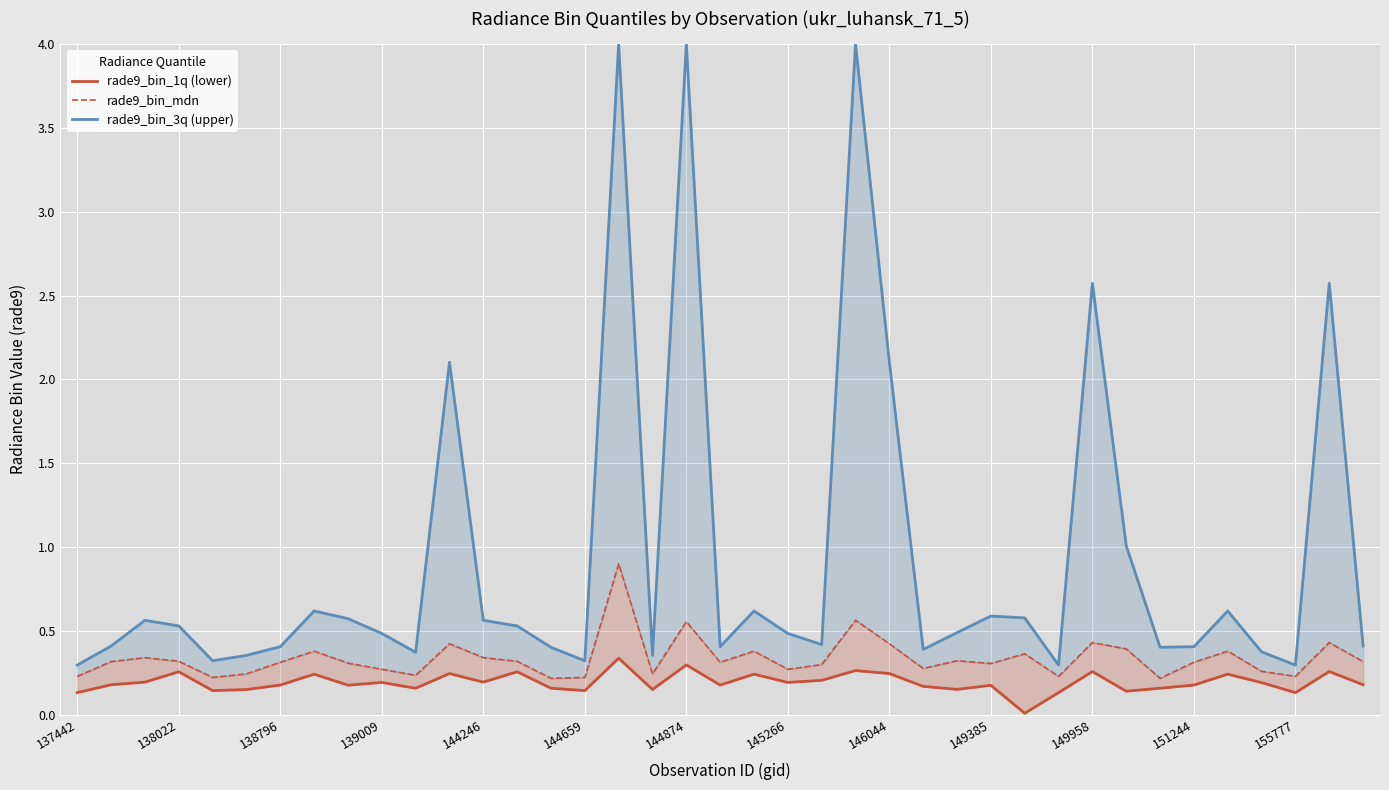

What is the highest value of the rade9_bin_3q (upper) series?

4.0